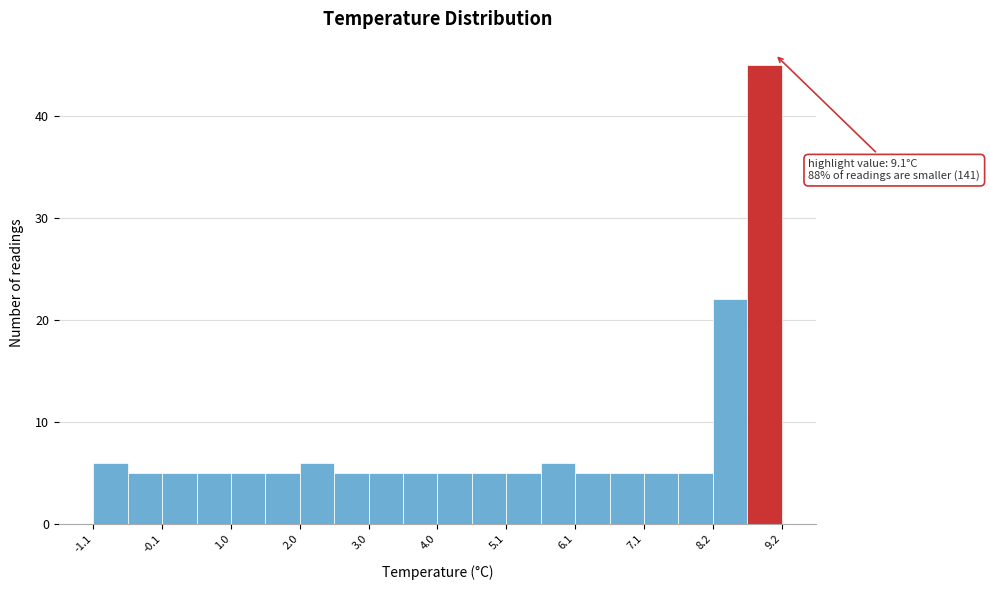

Around what value on the x-axis is the tallest bar? Give the approximate position of its centre, as read against the axis.

9.0